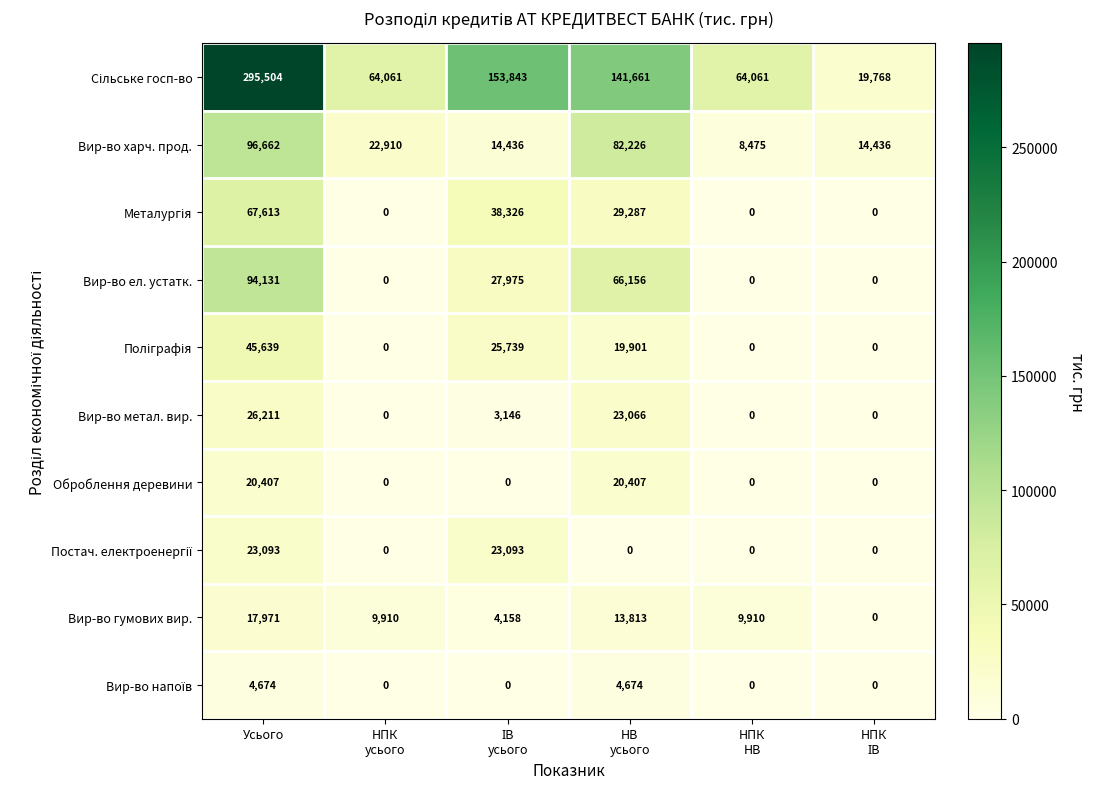

At how many categories does at least one series exceed 252116?

1